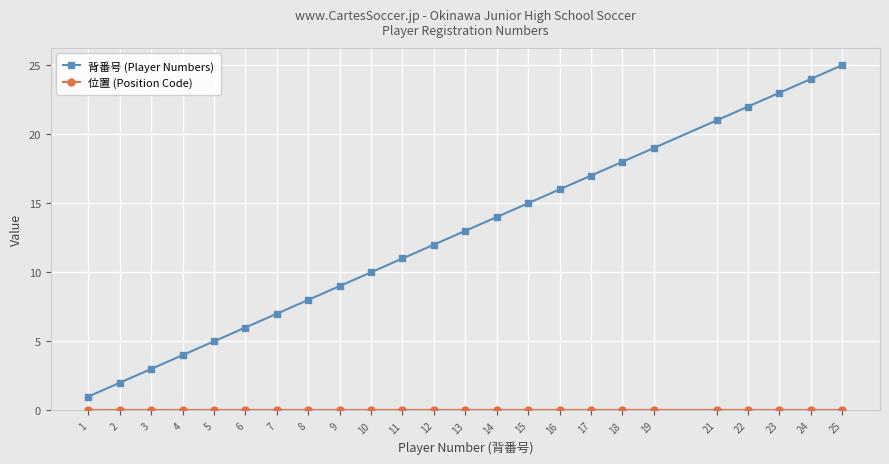

The 背番号 (Player Numbers) series shows 7 at 7. True or false?

True